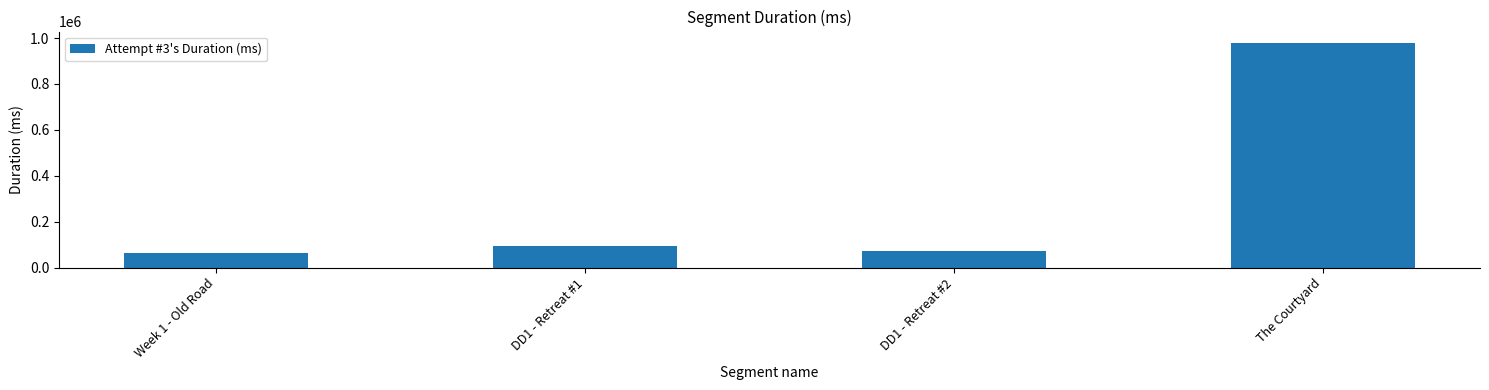

Where is the data nearest to the value 522332?

DD1 - Retreat #1